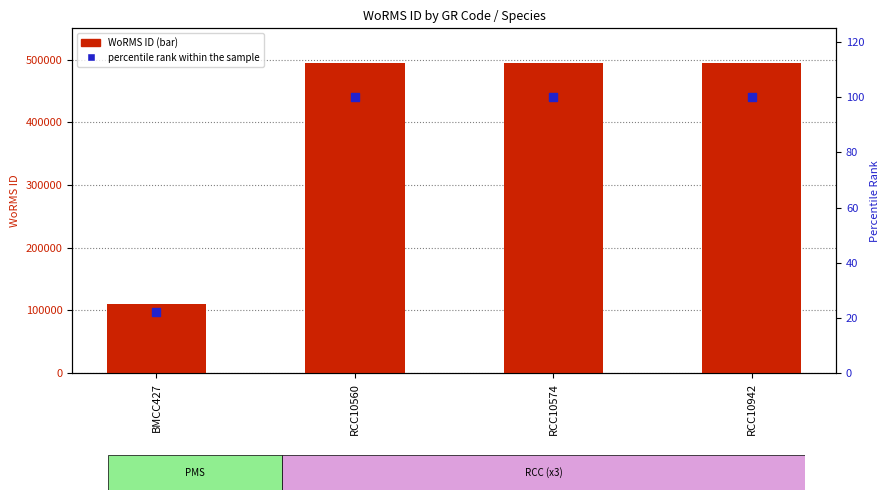

At how many categories does at least one series exceed 368424?

3